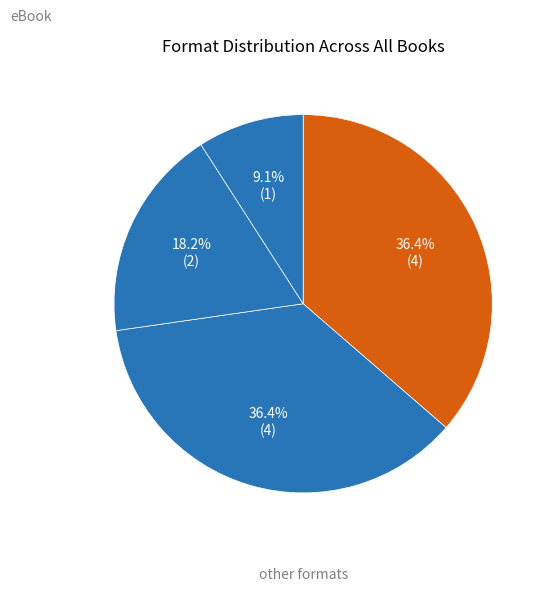

How many segments does this pie chart have?

4